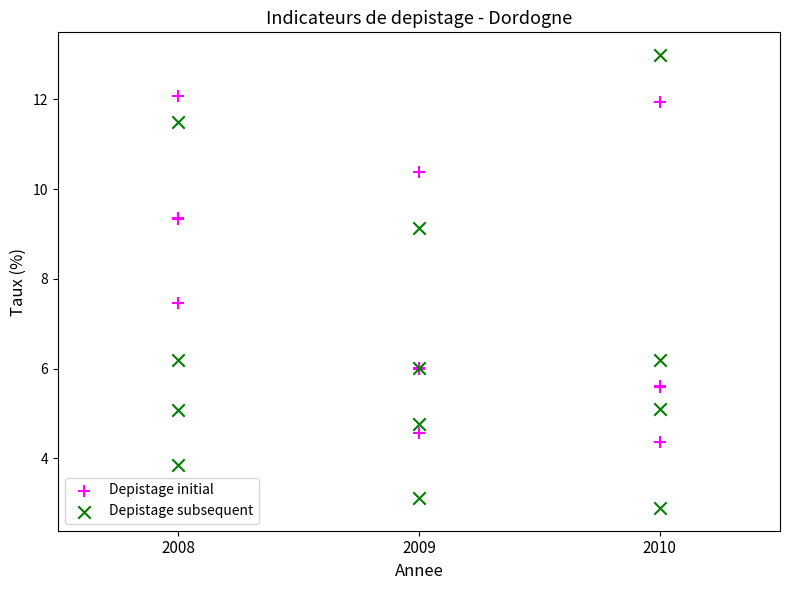

Which series has the widest spread of Y values?

Depistage subsequent